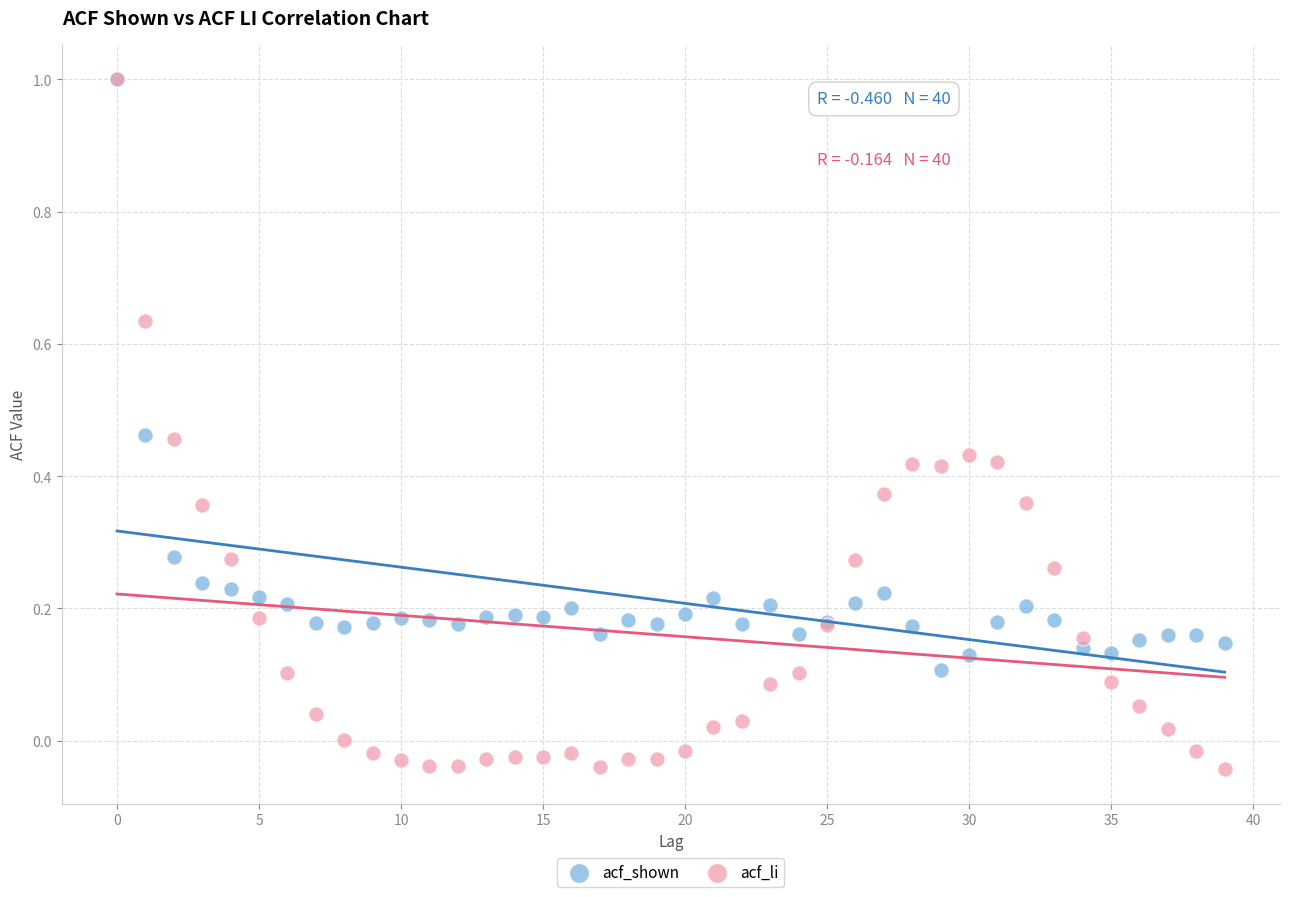

Which series has the widest spread of Y values?

acf_li